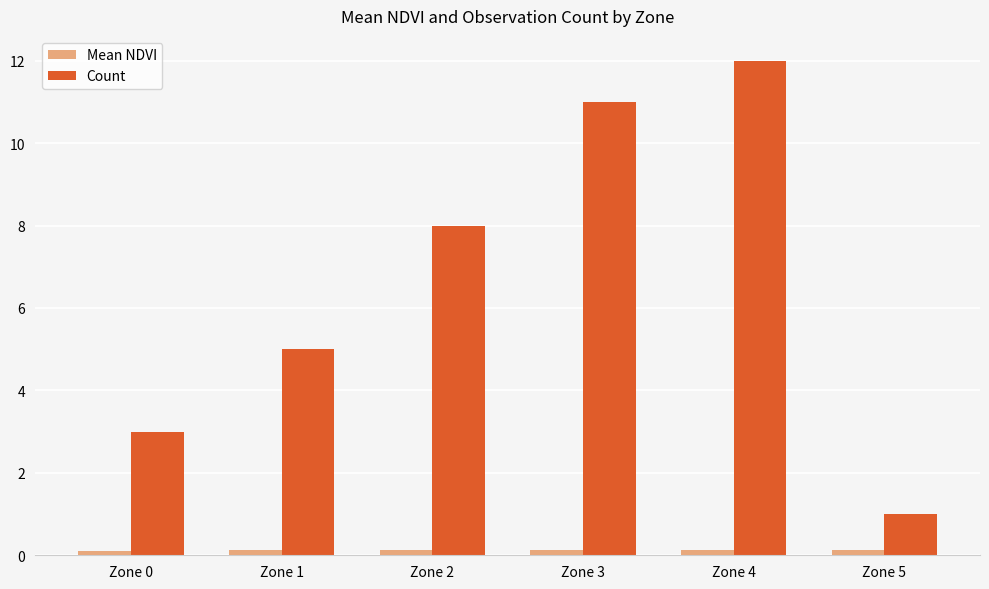

What are all the series names shown in the legend?

Mean NDVI, Count